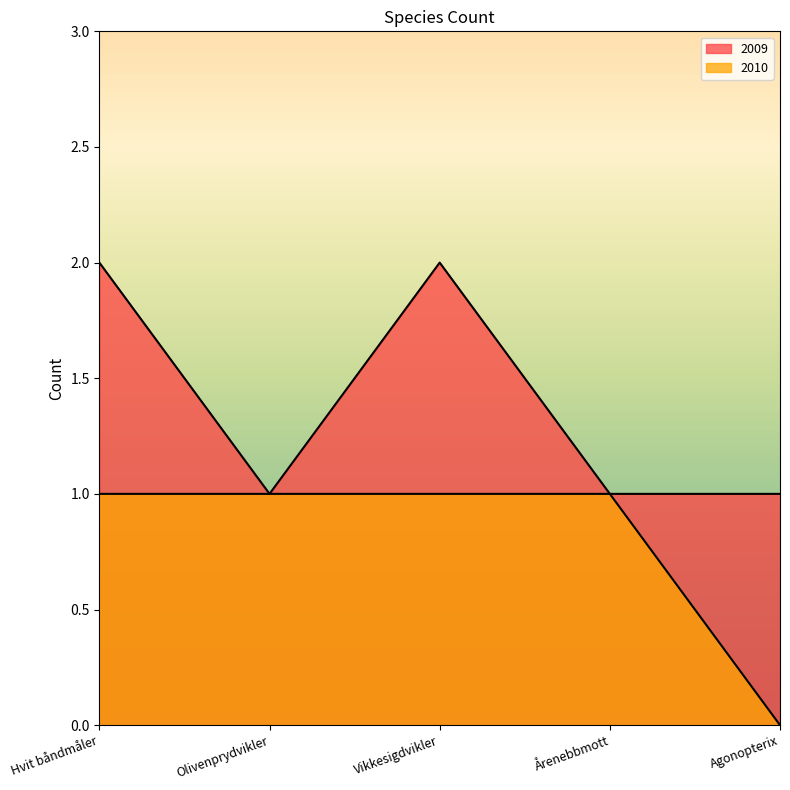

Reading left to right, list all the values displayed in this chart.

2009: 2	1	2	1	1
2010: 1	1	1	1	0